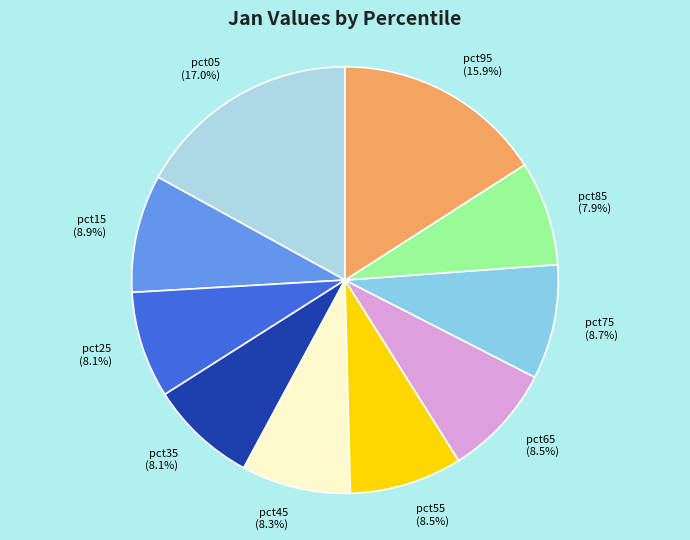

Between pct95 and pct35, which is larger?

pct95